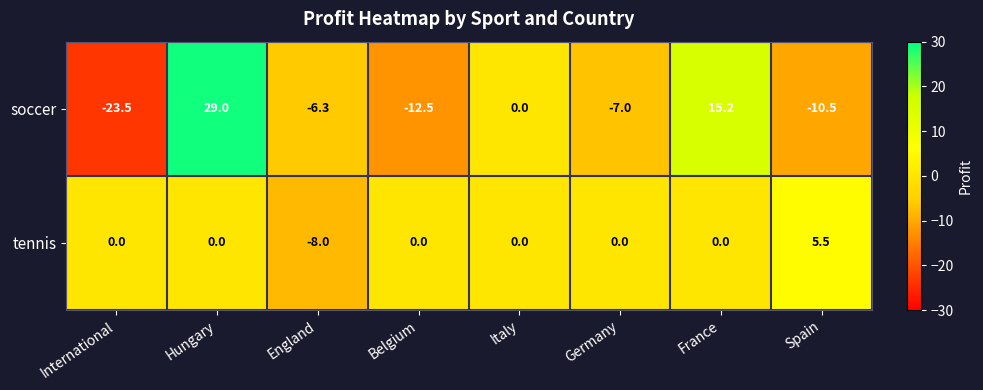

At how many categories does at least one series exceed 9?

2